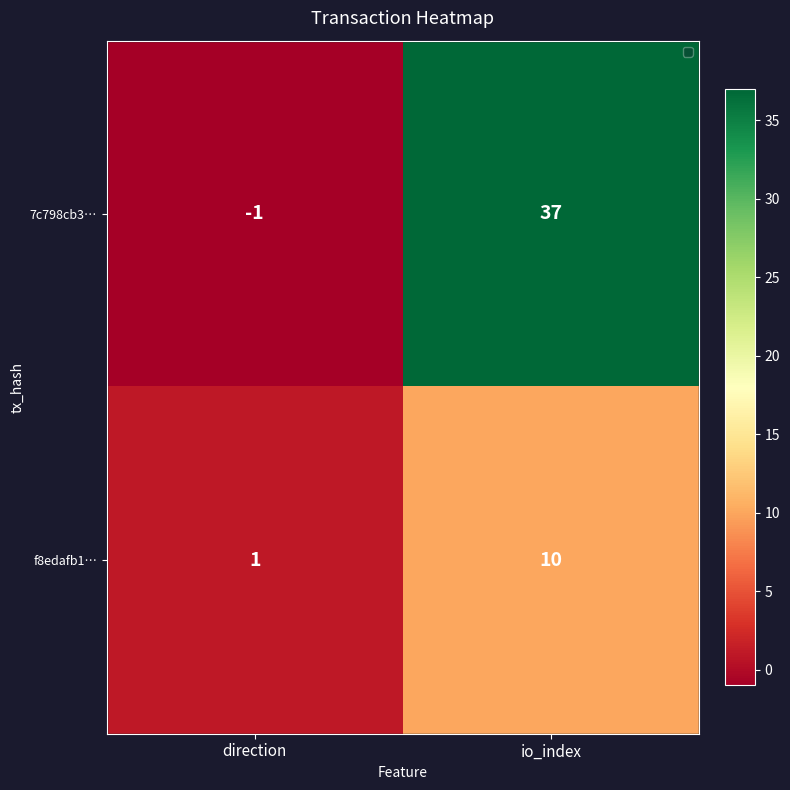

Which label corresponds to the smallest value in the chart?

direction